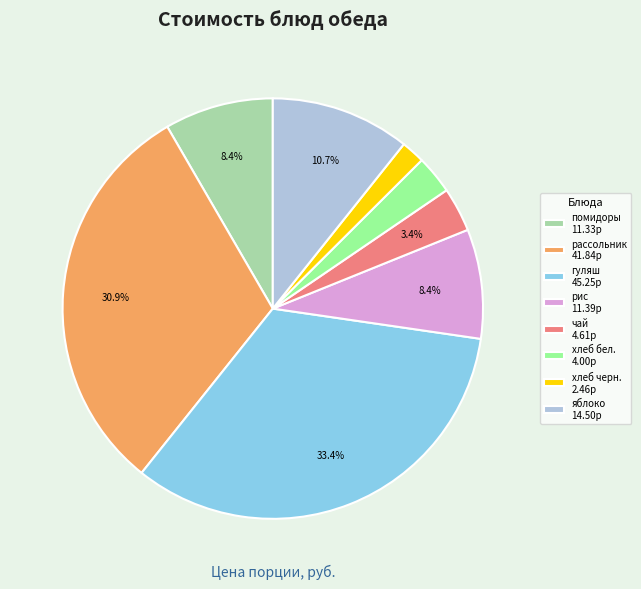

Count the number of slices in the pie.

8